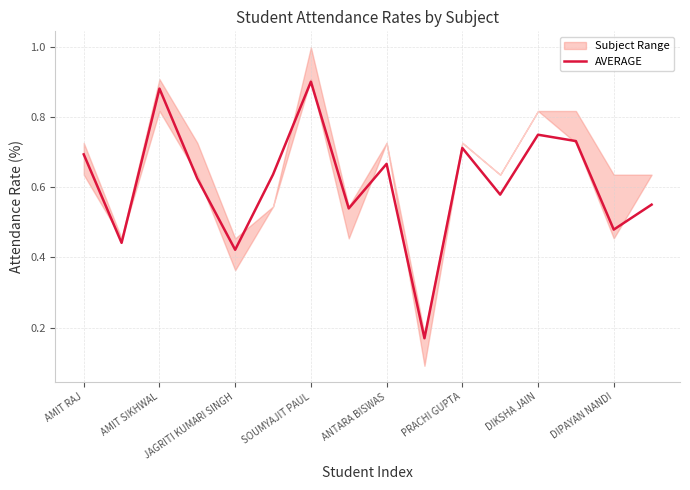

The value of AVERAGE at SOUMYAJIT PAUL is 0.9. True or false?

True